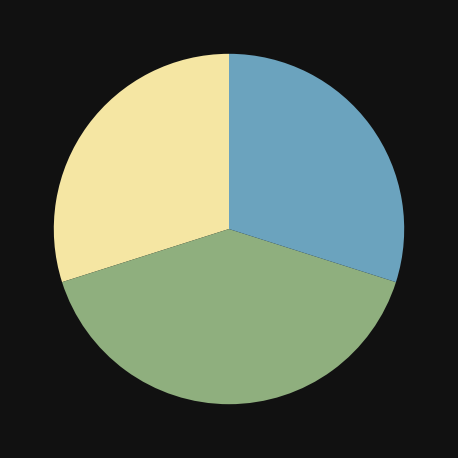

Is there a majority slice in this chart?

No